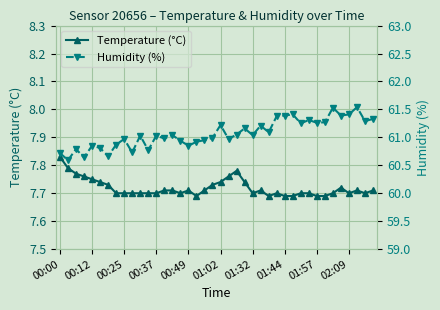

True or false: Temperature (°C) has more than 2 interior local peaks.

True